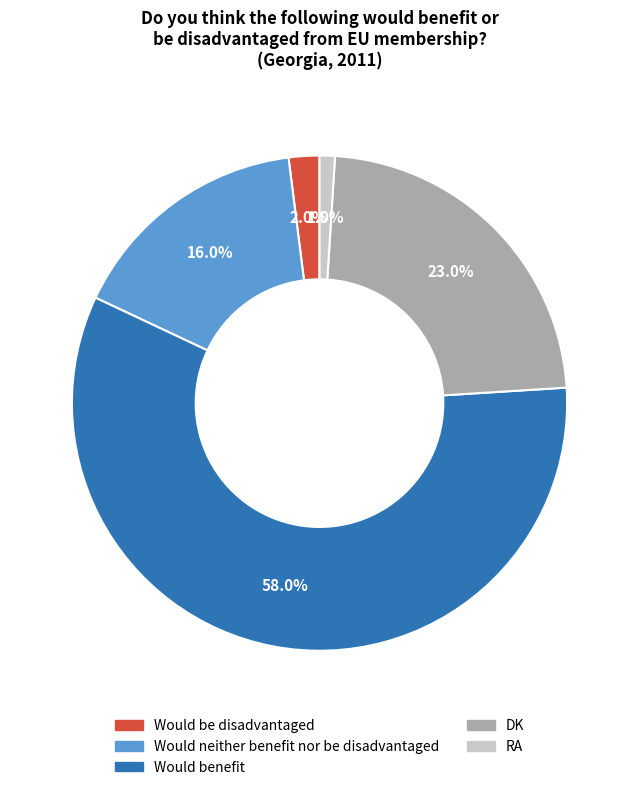

Does Would be disadvantaged account for over 50% of the chart?

No